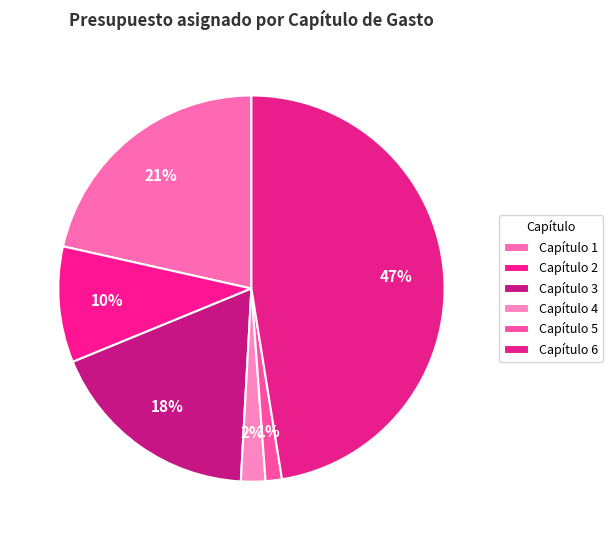

Approximately how many times larger is the value at Capítulo 1 compared to Capítulo 2?

2.2